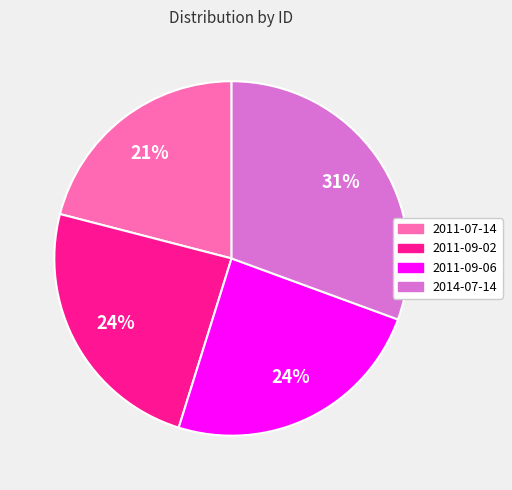

What is the largest slice in the pie chart?

2014-07-14